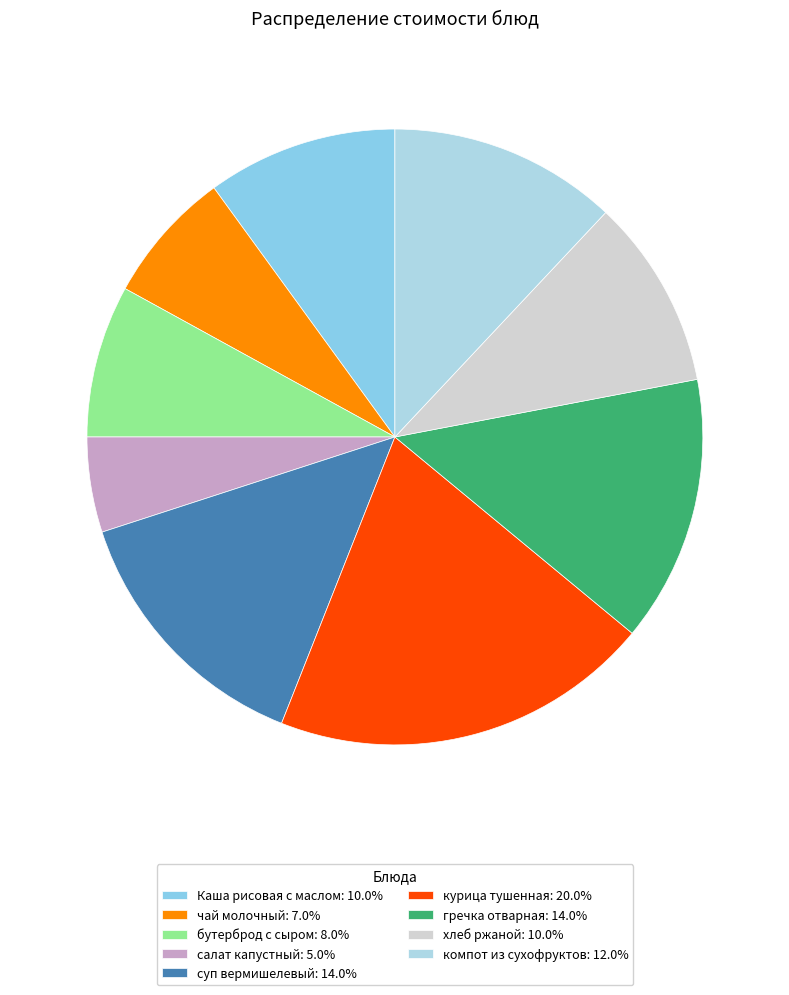

Which slice is the largest?

курица тушенная